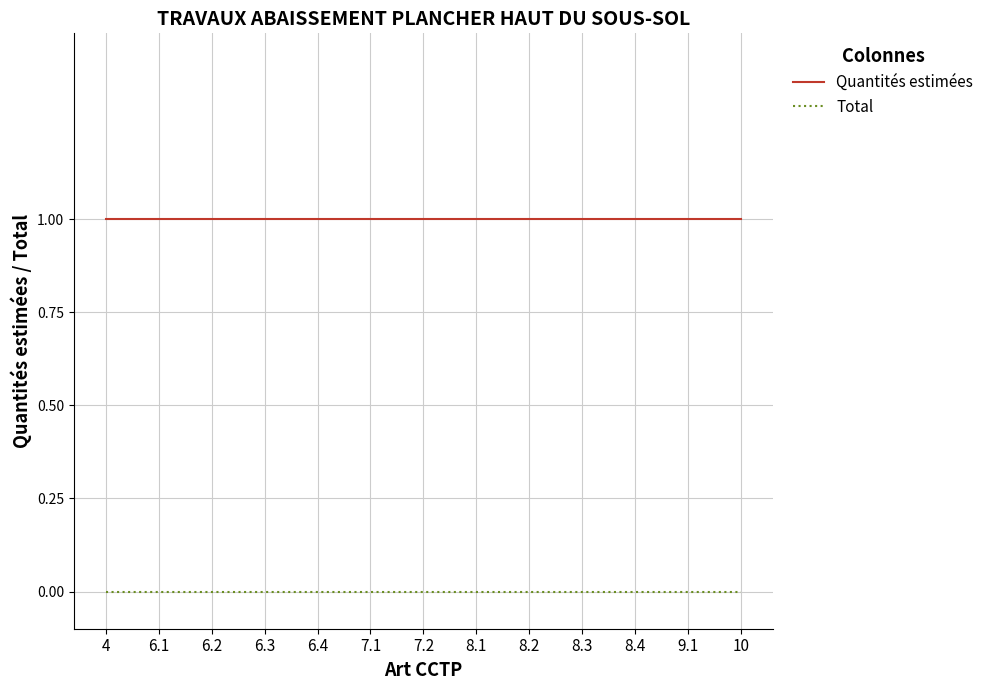

True or false: Total and Quantités estimées intersect in this chart.

False